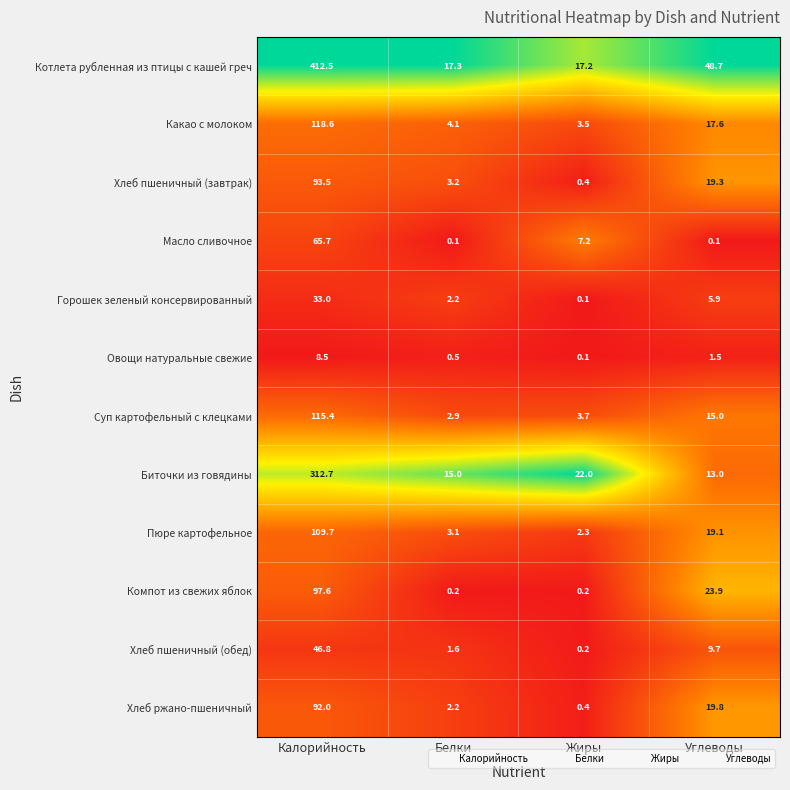

Which series has the largest total across all categories?

Котлета рубленная из птицы с кашей греч